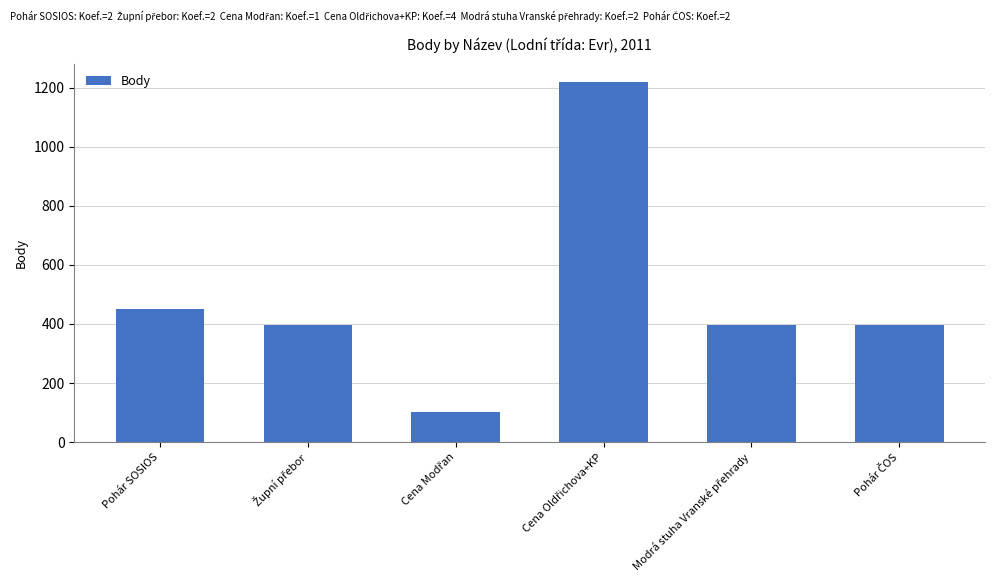

What is the maximum value shown in the chart?

1220